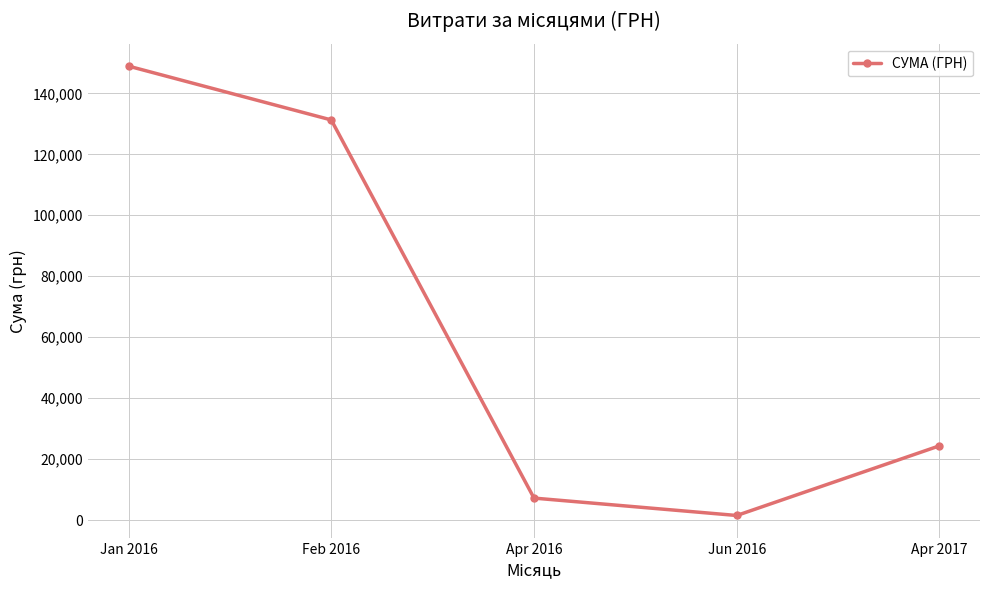

What position from the left is Jun 2016?

4